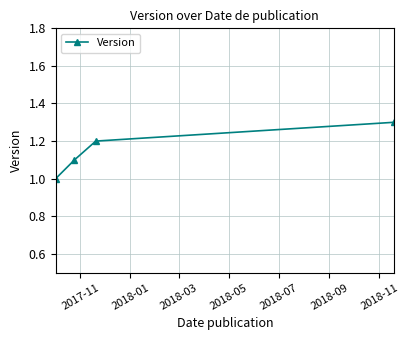

What is the value of the 2nd point from the left?

1.1